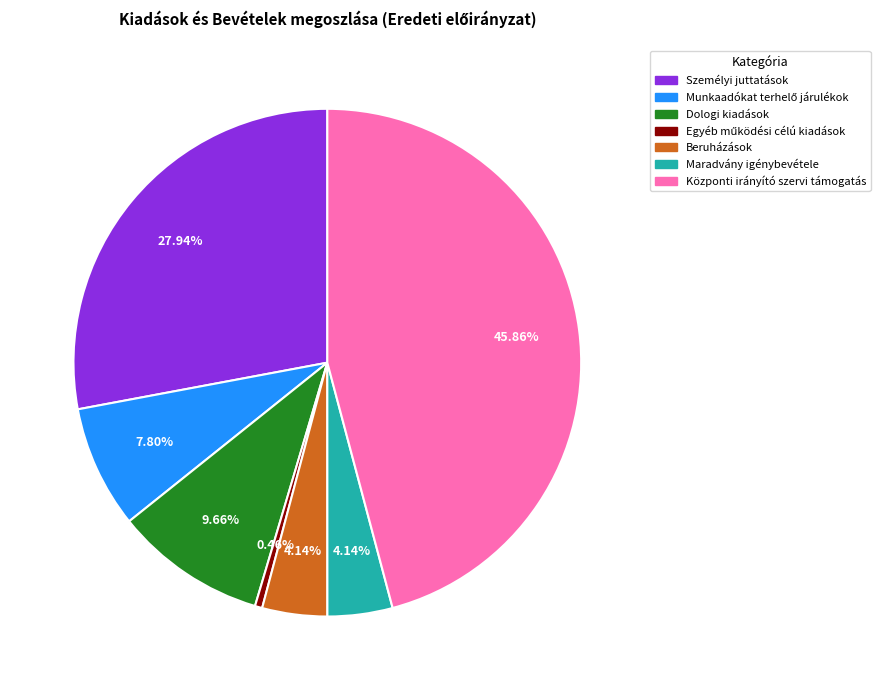

To the nearest percent, what is the combined percentage of Dologi kiadások and Személyi juttatások?

38%